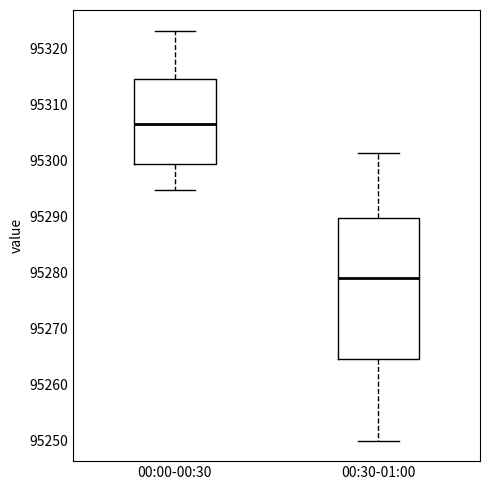

Where does the lower whisker of the box for 00:00-00:30 end on the y-axis? The values are not printed on the chart, so give them approximately, as read against the axis.

95295